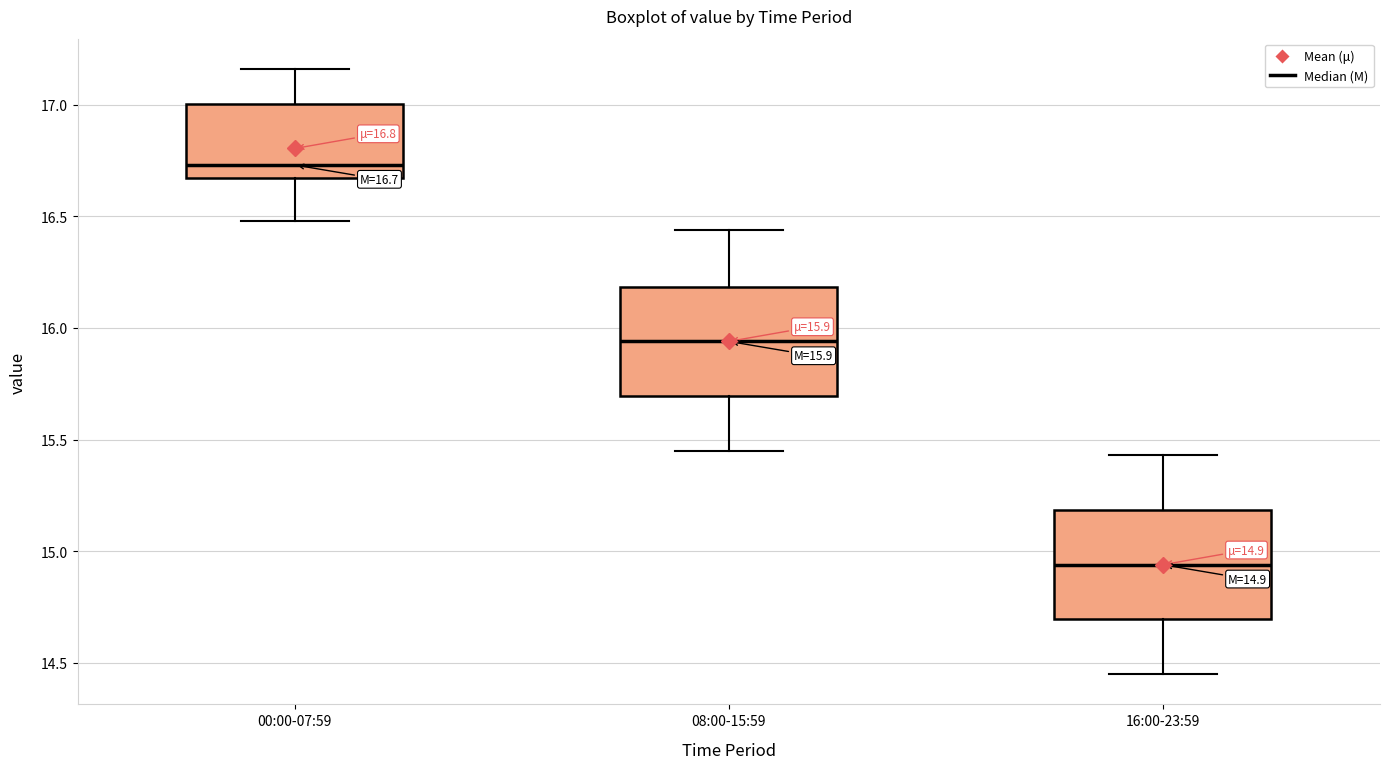

Which box has the highest median line?

00:00-07:59